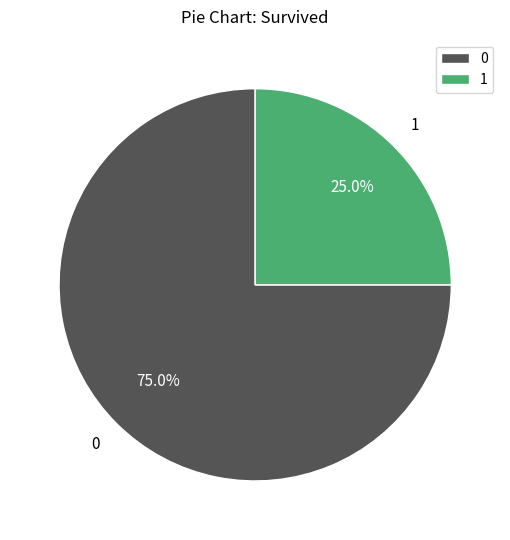

Rank the categories by value from highest to lowest.

0, 1